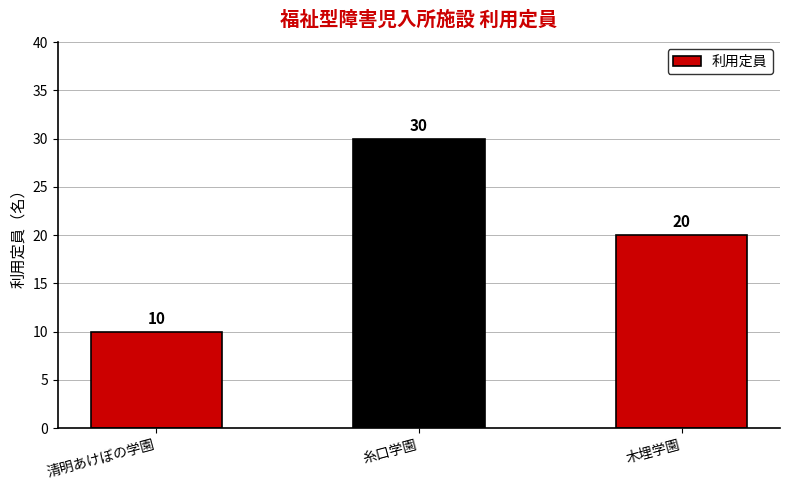

How many data points are less than 20?

1